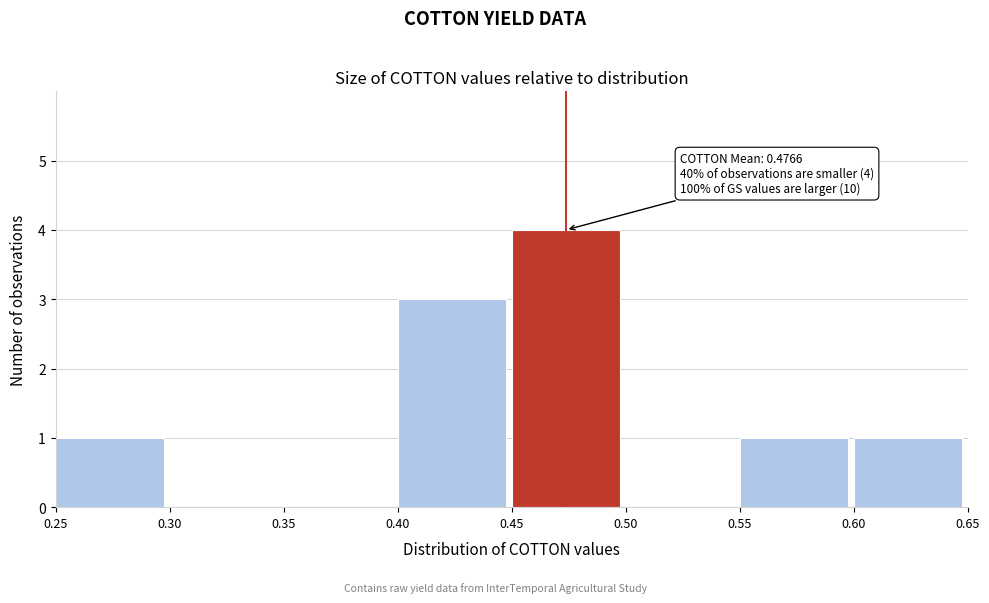

Over which range of the x-axis is the bar tallest?

0.45 to 0.50